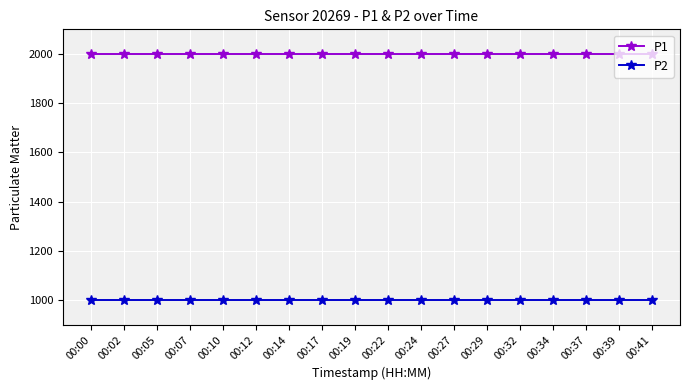

At how many categories does at least one series exceed 1898?

18